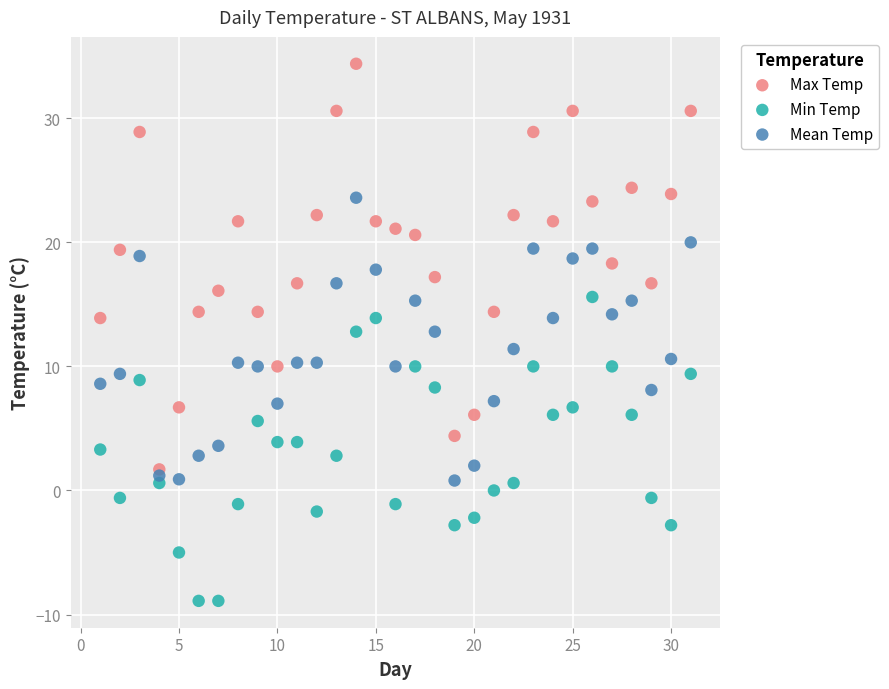

Across all data points, what is the range of X values (max minus min)?

30.0